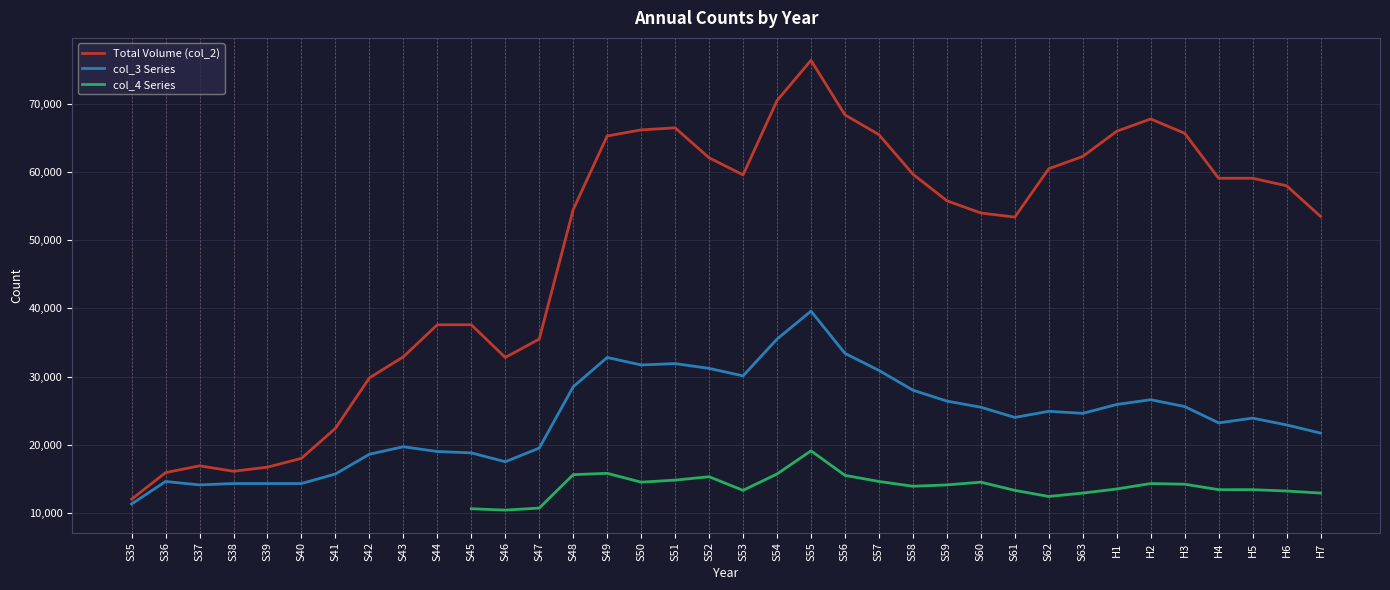

Is the value of col_3 Series at S52 greater than the value of col_4 Series at S52?

Yes